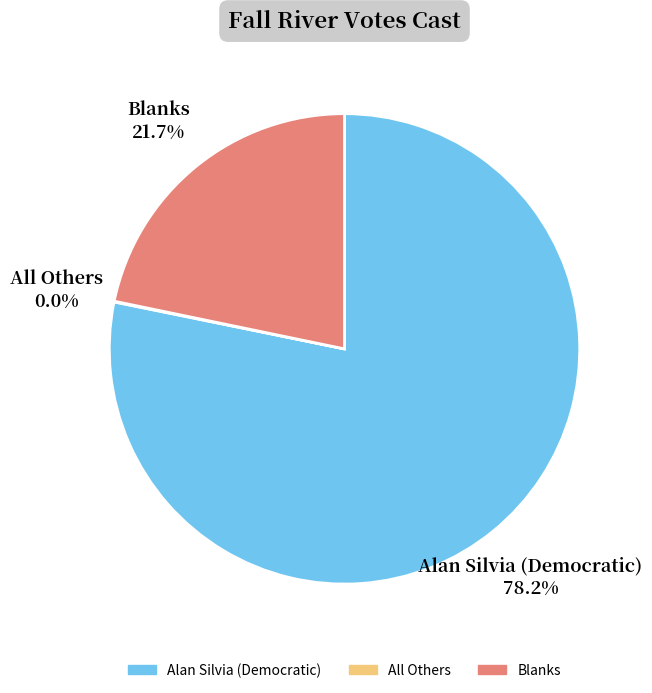

To the nearest percent, what percentage of the pie is Blanks?

22%